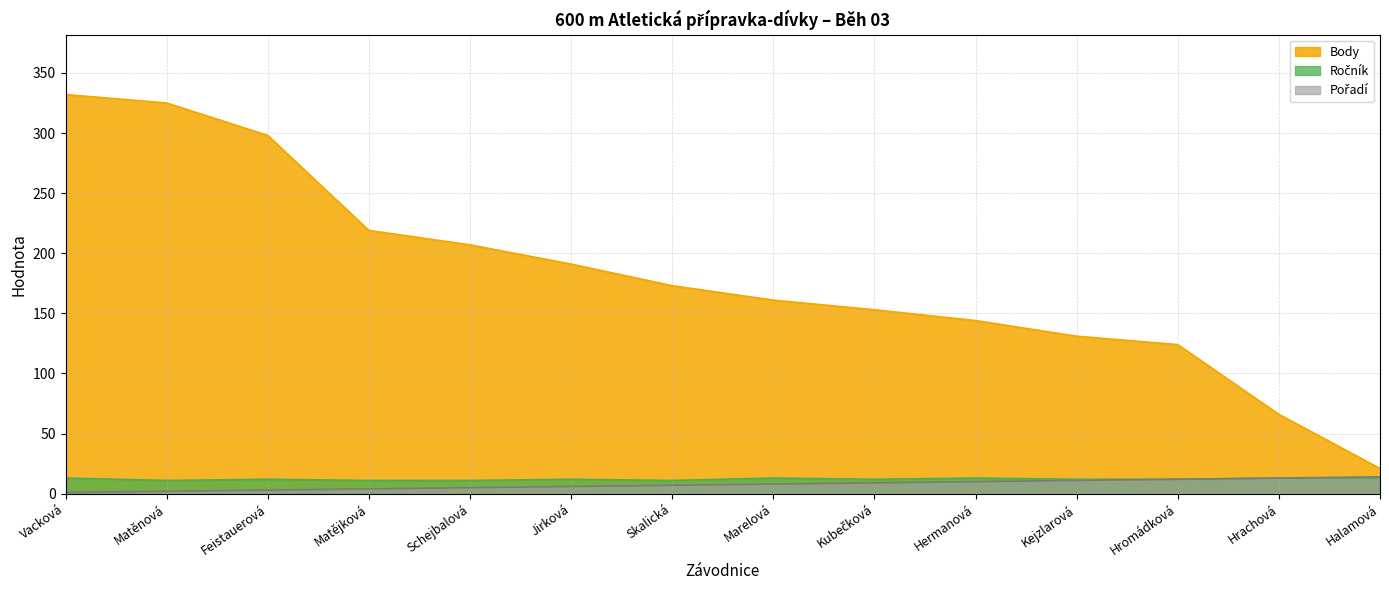

How many data points in Ročník are less than 12?

4